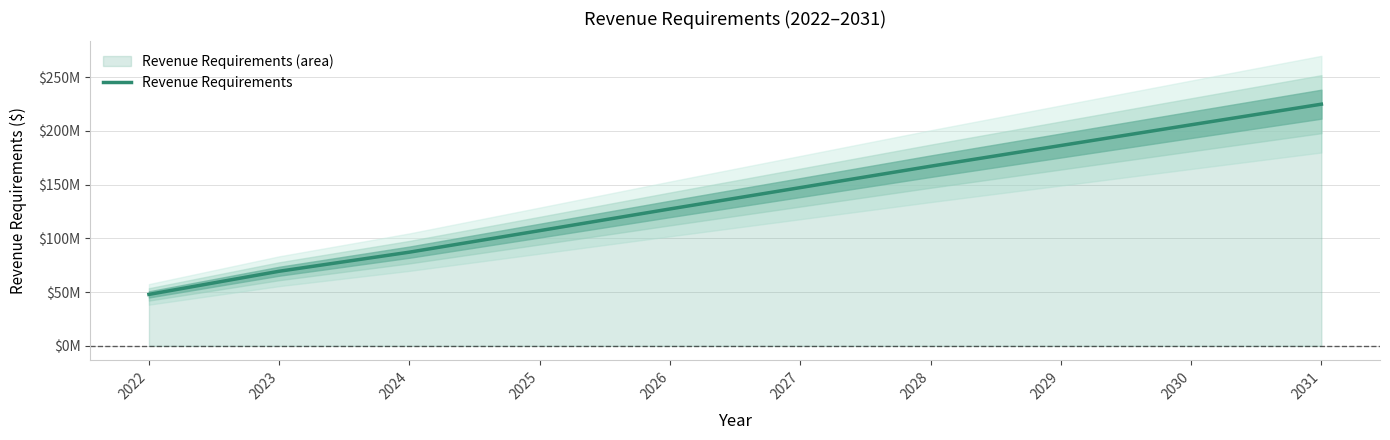

Which has a higher value, 2025 or 2031?

2031